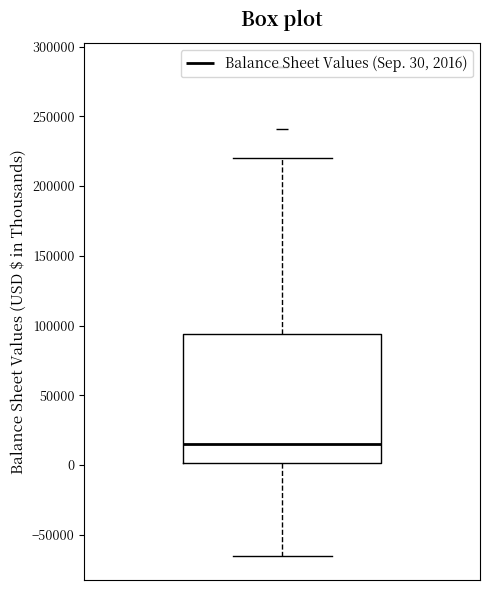

Transcribe this box plot: give where the median line is, the range the box spans, and where the two whiskers end, as read against the y-axis. The values are not printed on the chart, so give them approximately, as read against the axis.

median 15000, box 0 to 95000, whiskers -65000 to 220000